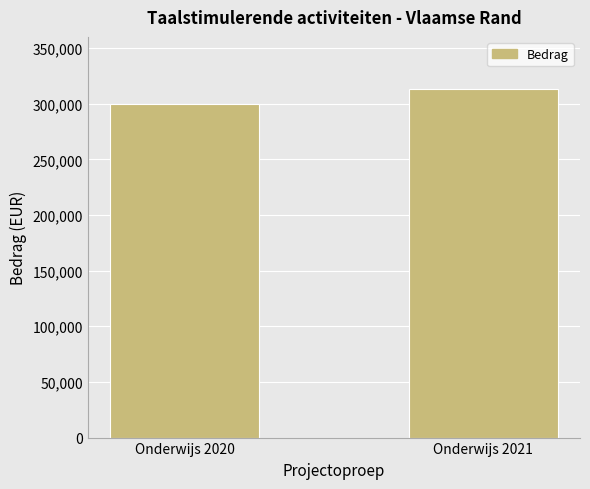

What is the value of the 1st bar from the left?

299550